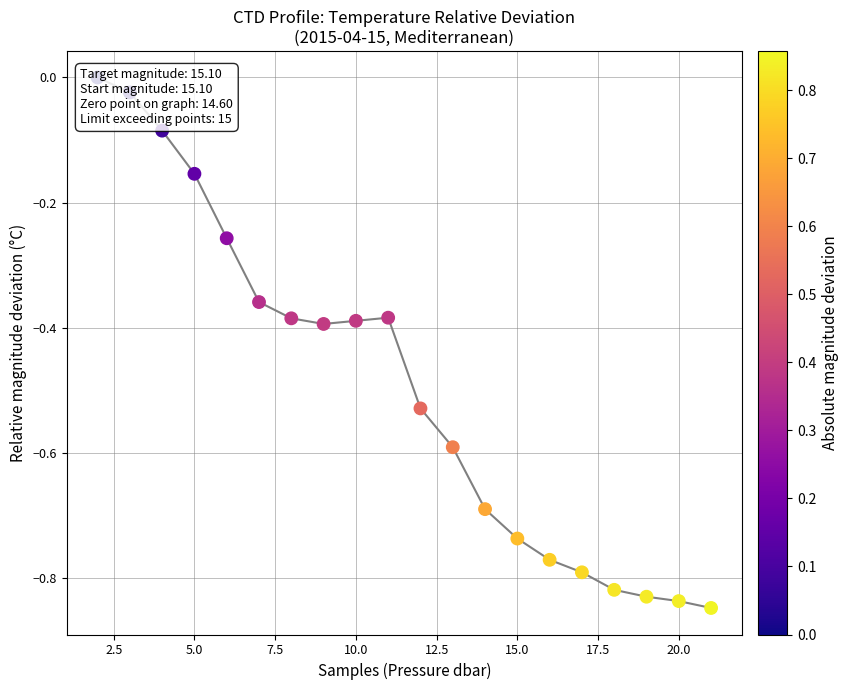

Which has a higher value, 22.5 or 20.0?

22.5